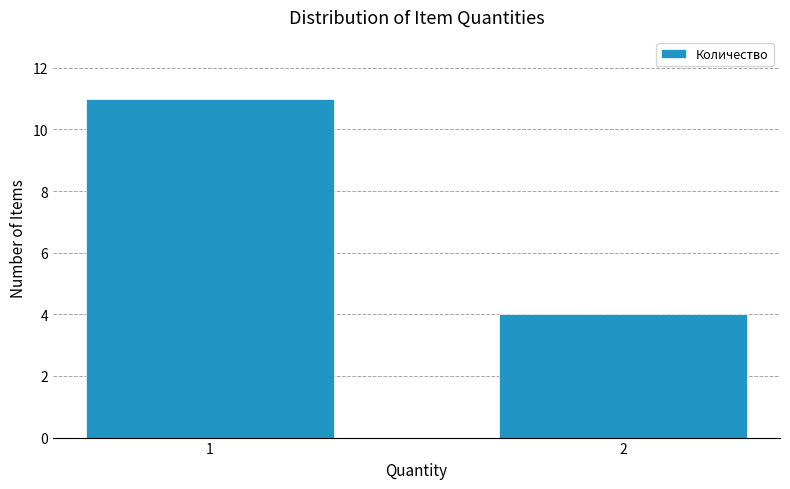

Reading left to right, list all the values displayed in this chart.

11	4